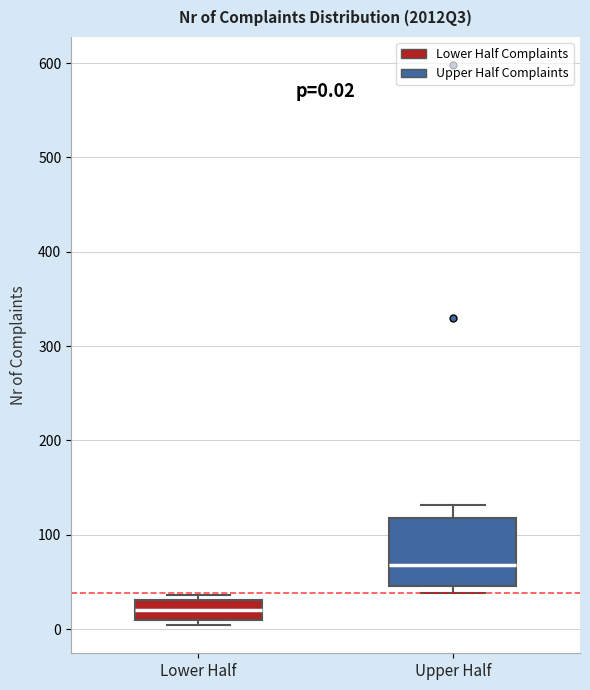

Which box has the lowest median line?

Lower Half